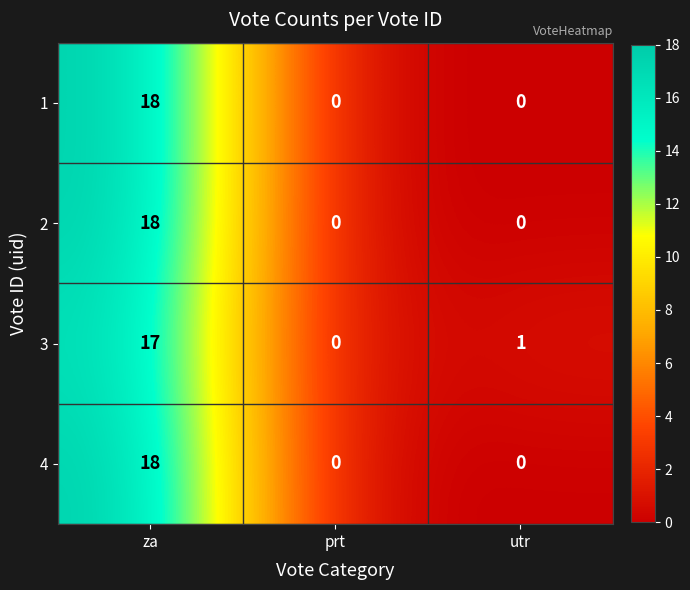

The value of 3 at prt is 0. True or false?

True